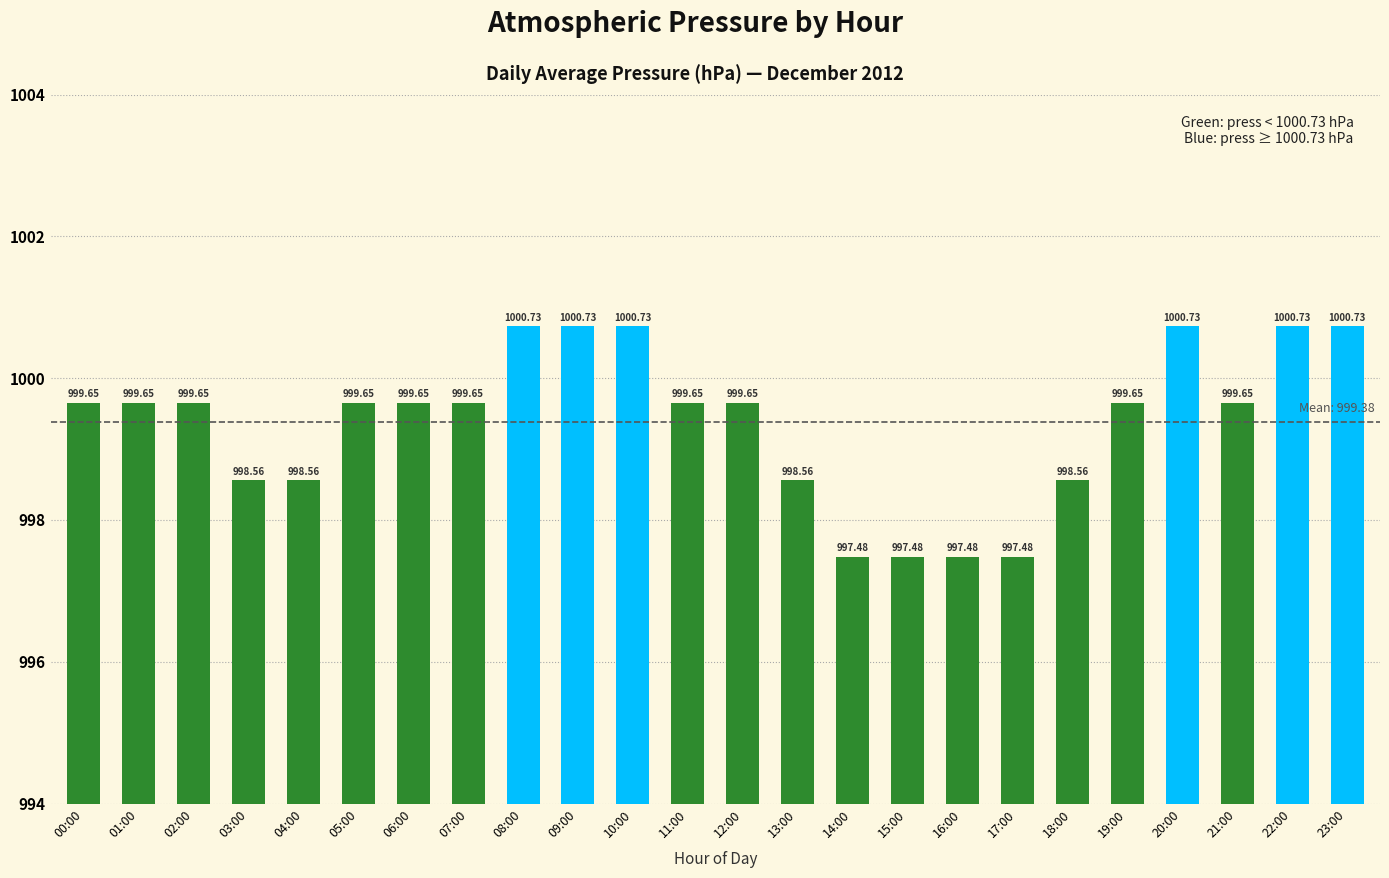

True or false: the data shows 997.5 at 15:00.

True